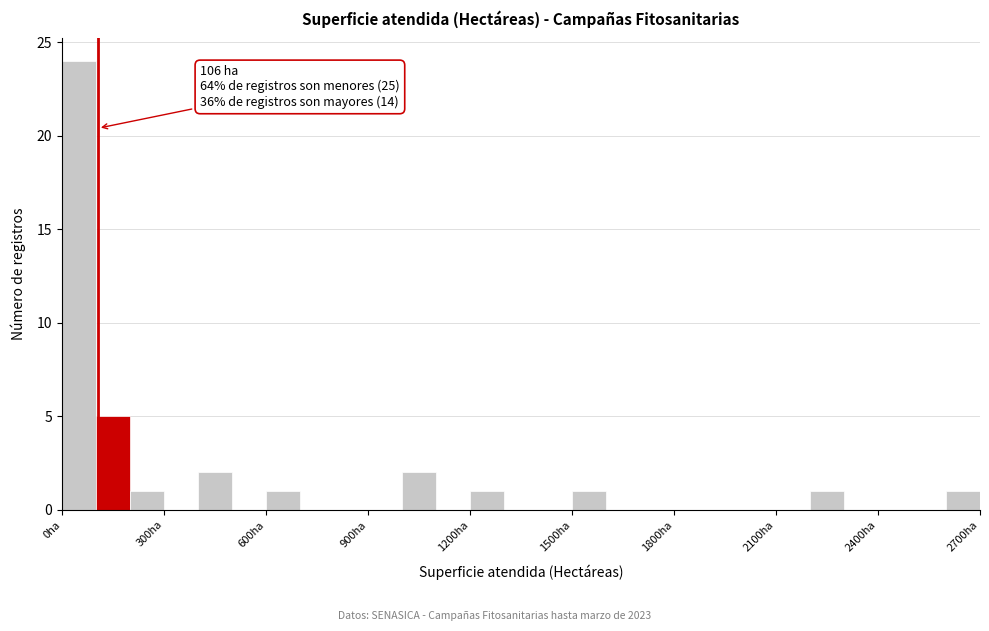

Read against the x-axis, roughly where is the centre of the tallest bar?

50